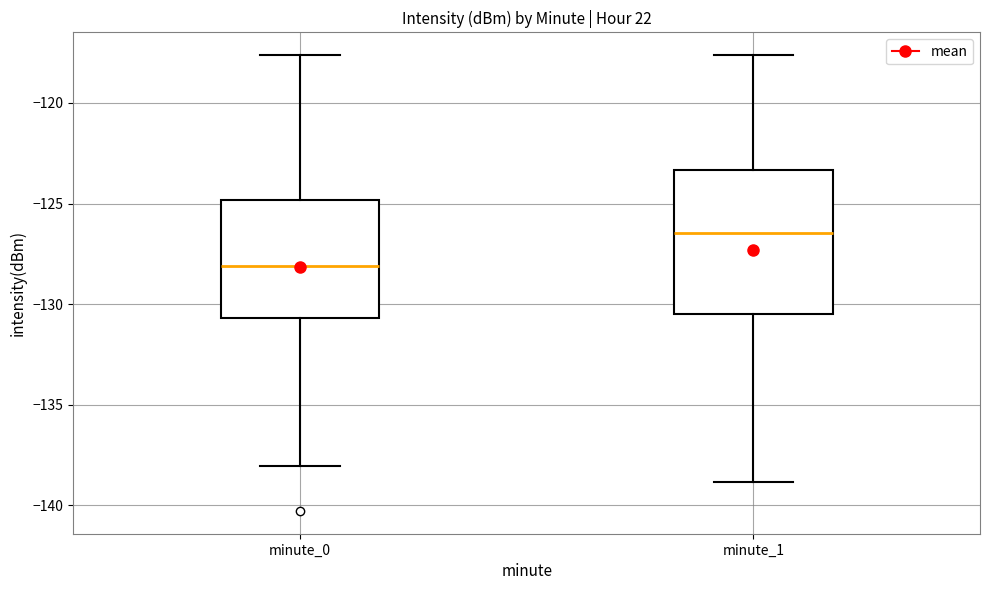

Reading left to right, transcribe this box plot: for each box, give where its median line is, the range the box spans, and where its two whiskers end, as read against the y-axis. The values are not printed on the chart, so give them approximately, as read against the axis.

minute_0: median -128.0, box -130.5 to -125.0, whiskers -138.0 to -117.5
minute_1: median -126.5, box -130.5 to -123.5, whiskers -139.0 to -117.5